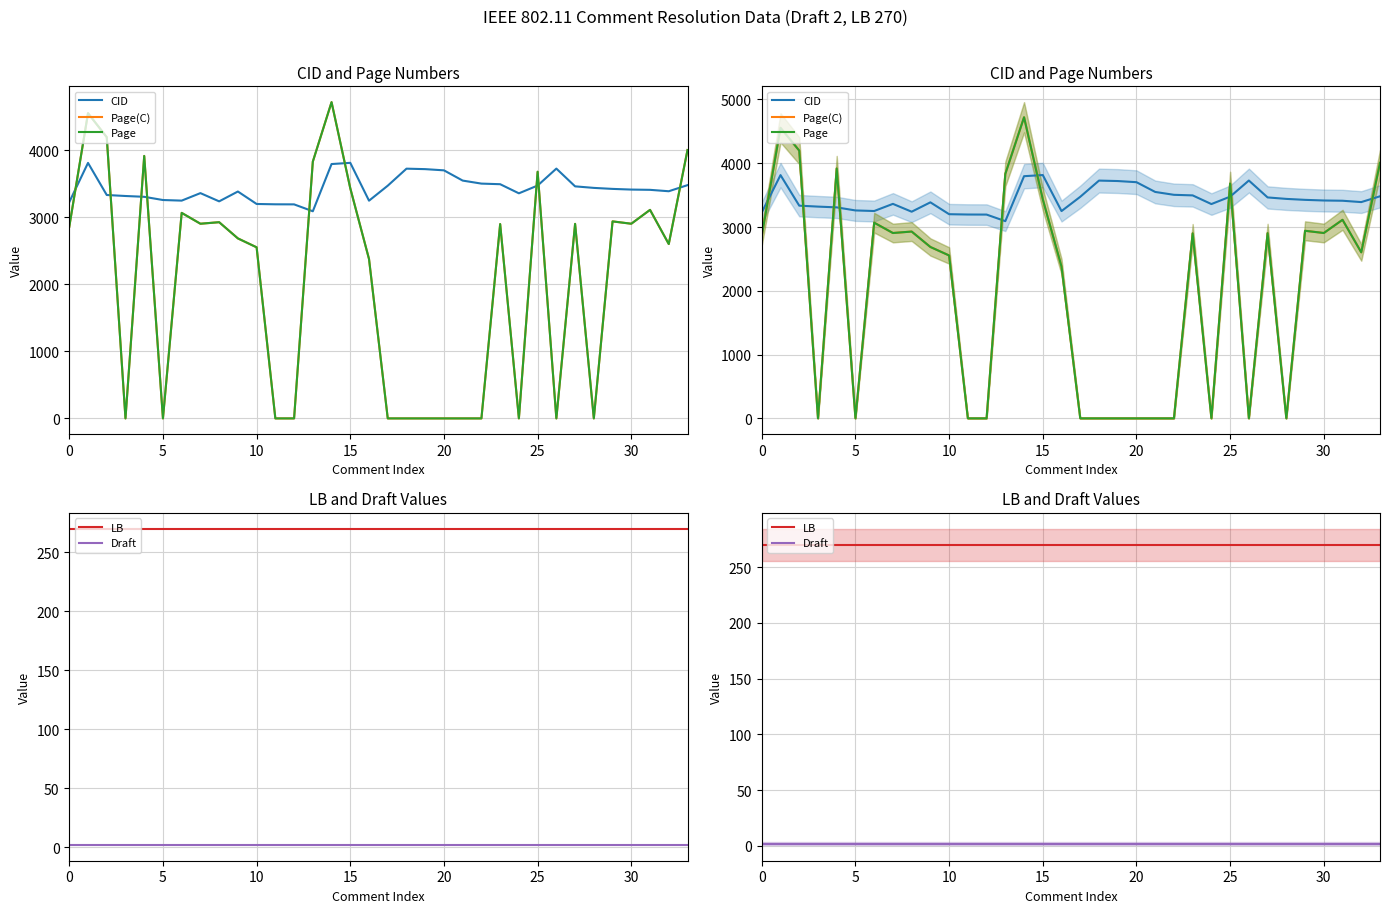

In Page, how many points are lower than both neighbors (excluding endpoints)?

8